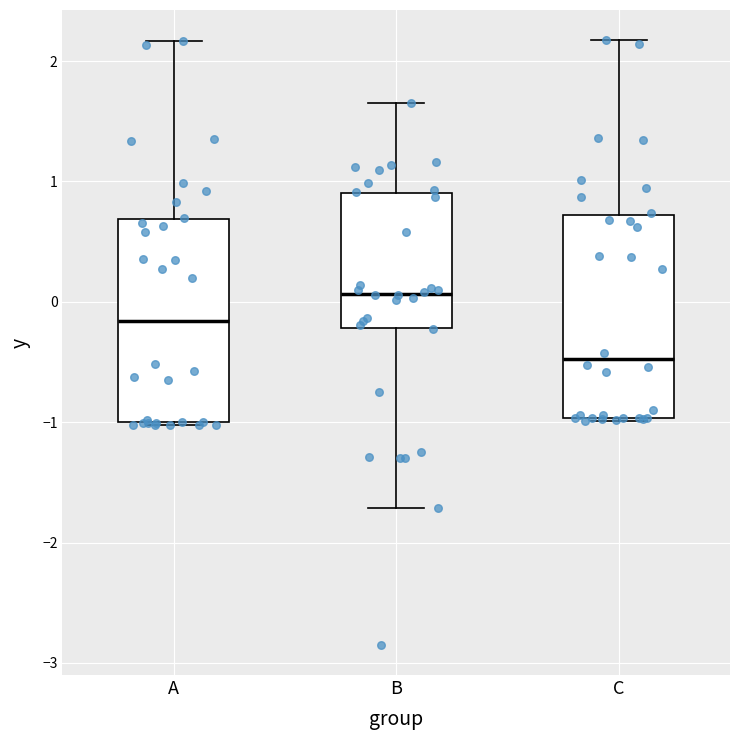

Reading left to right, read every box against the y-axis: the position of its median line, the range the box covers, and the ends of its whiskers. The values are not printed on the chart, so give them approximately, as read against the axis.

A: median -0.2, box -1.0 to 0.7, whiskers -1.0 to 2.2
B: median 0.1, box -0.2 to 0.9, whiskers -1.7 to 1.7
C: median -0.5, box -1.0 to 0.7, whiskers -1.0 to 2.2